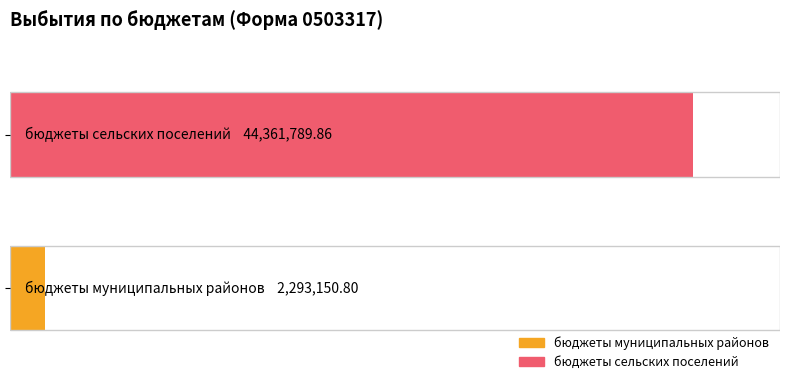

What are all the series names shown in the legend?

бюджеты муниципальных районов, бюджеты сельских поселений